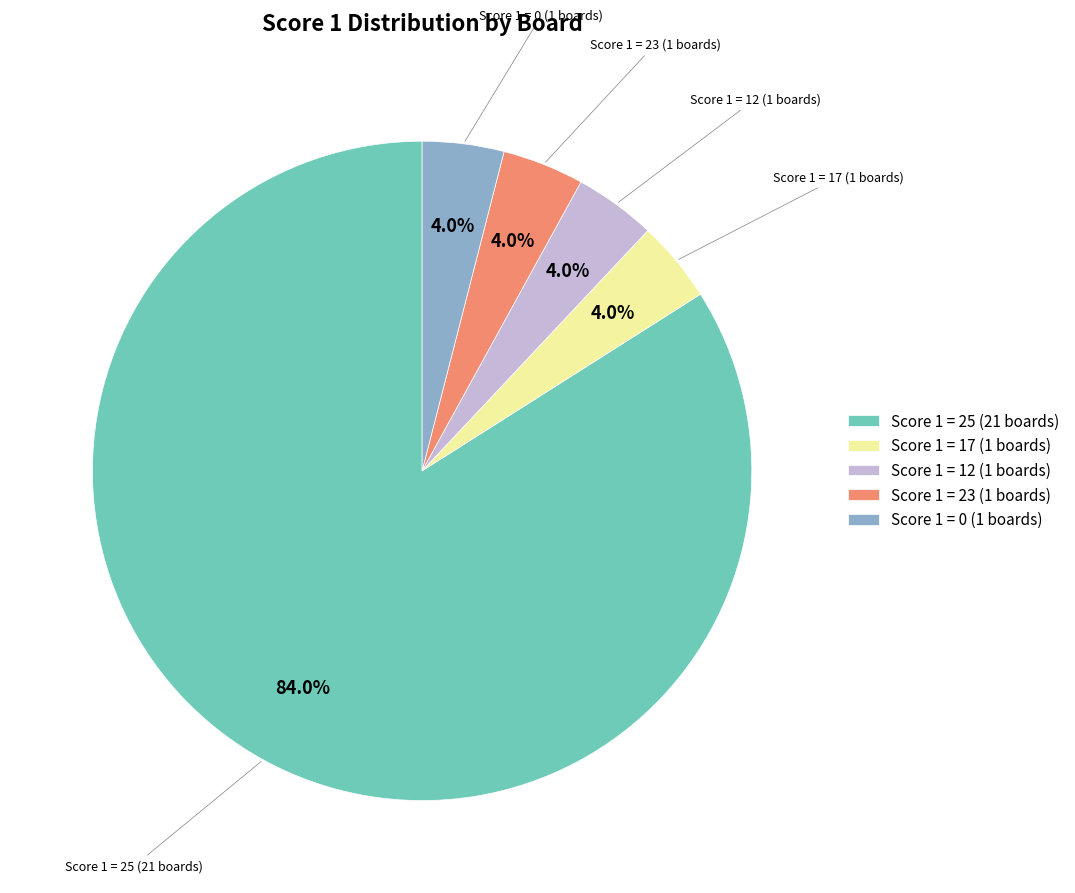

Do Score 1 = 12 (1 boards) and Score 1 = 25 (21 boards) together represent more than half of the pie?

Yes